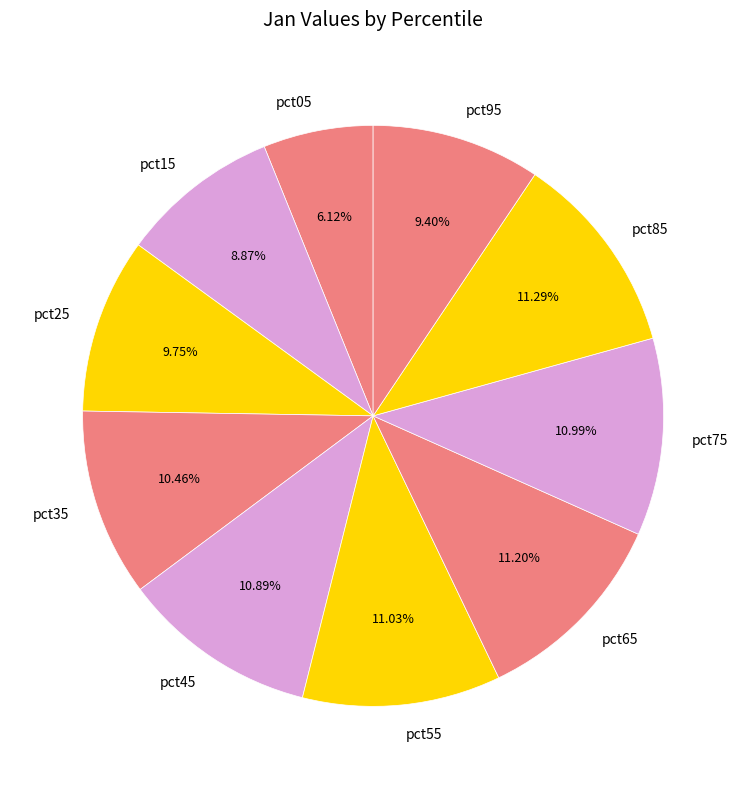

Is the sum of pct05 and pct55 greater than half?

No